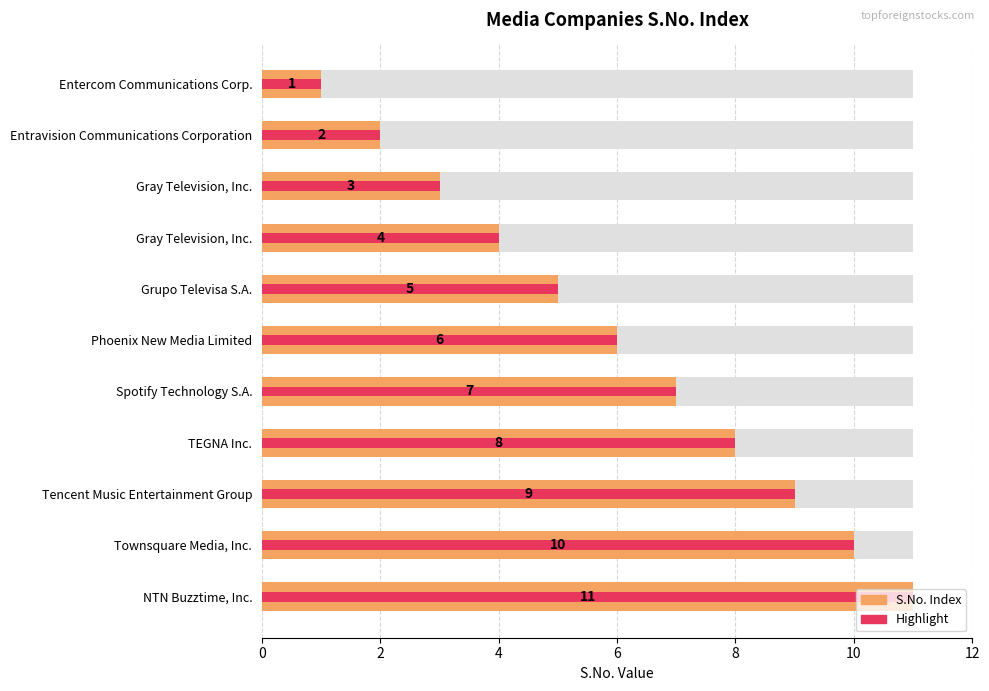

How many categories are shown in the chart?

11